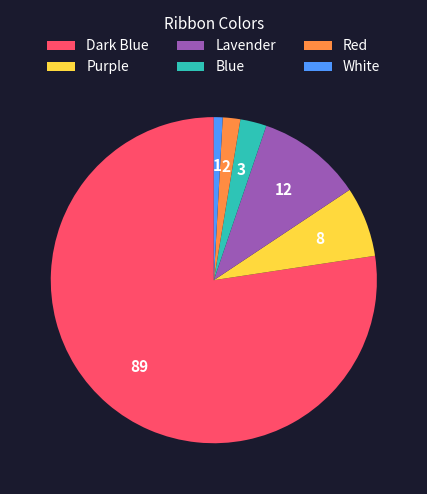

Count the number of slices in the pie.

6